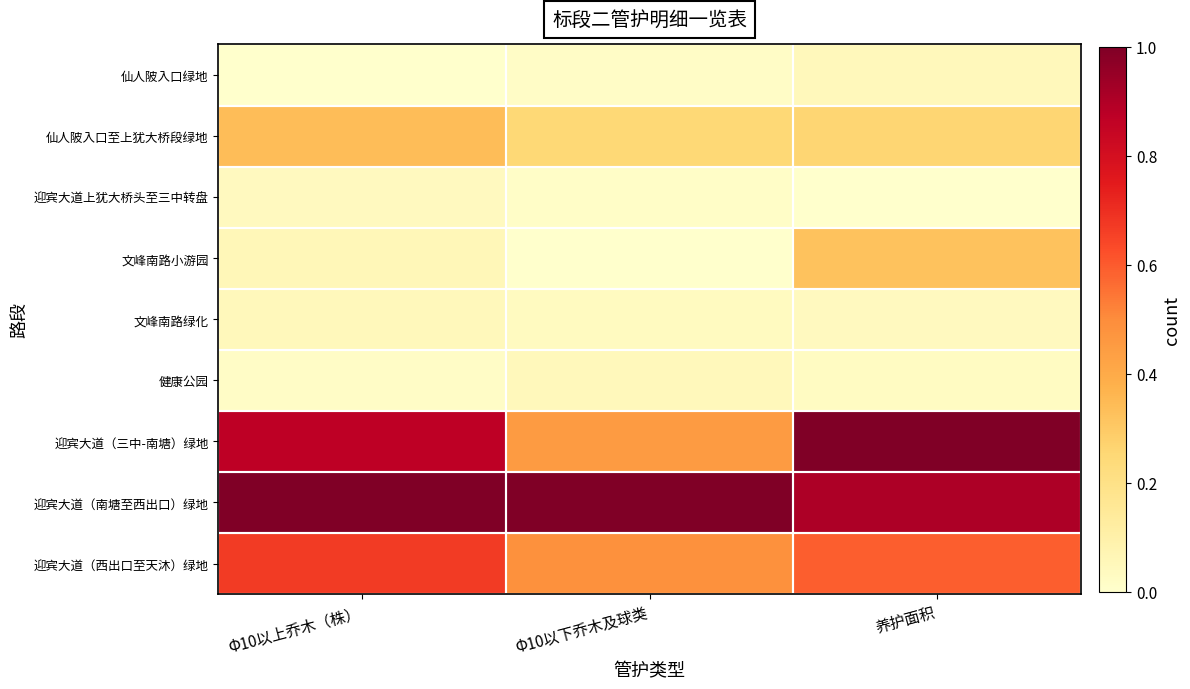

List the series in order of their peak value, highest first.

迎宾大道（三中-南塘）绿地, 迎宾大道（南塘至西出口）绿地, 迎宾大道（西出口至天沐）绿地, 仙人陂入口至上犹大桥段绿地, 文峰南路小游园, 健康公园, 文峰南路绿化, 仙人陂入口绿地, 迎宾大道上犹大桥头至三中转盘